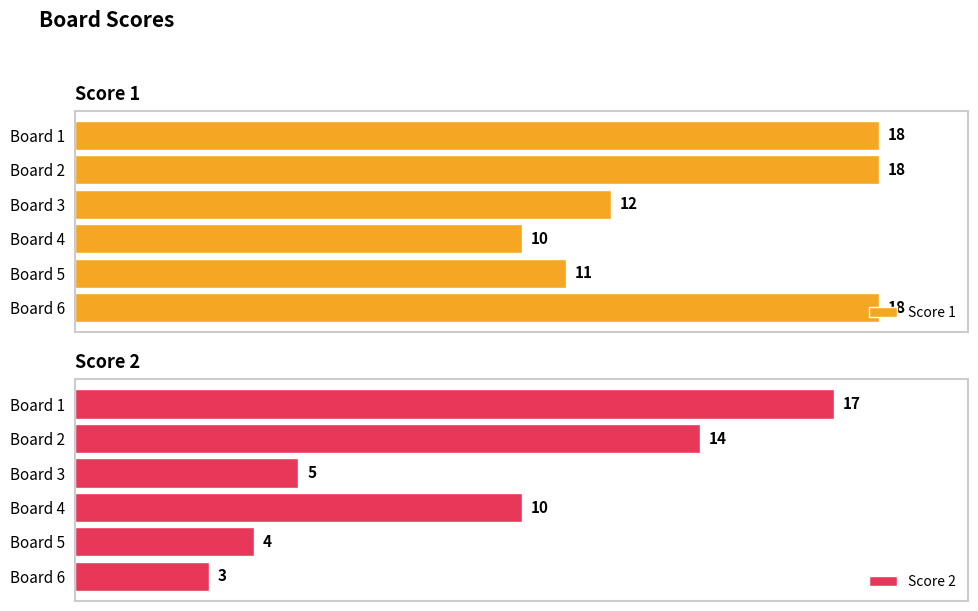

What is the smallest value displayed?

3